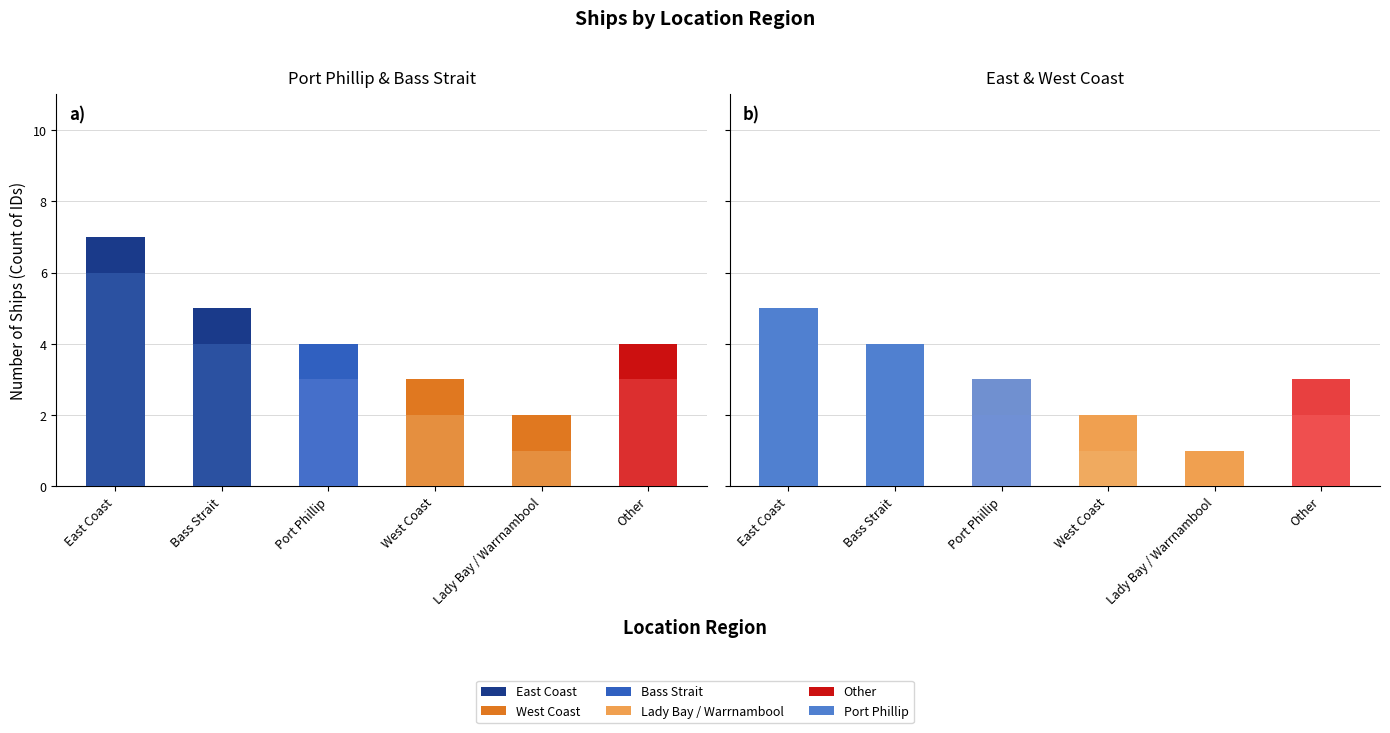

What is the label of the 6th bar from the left?

Other